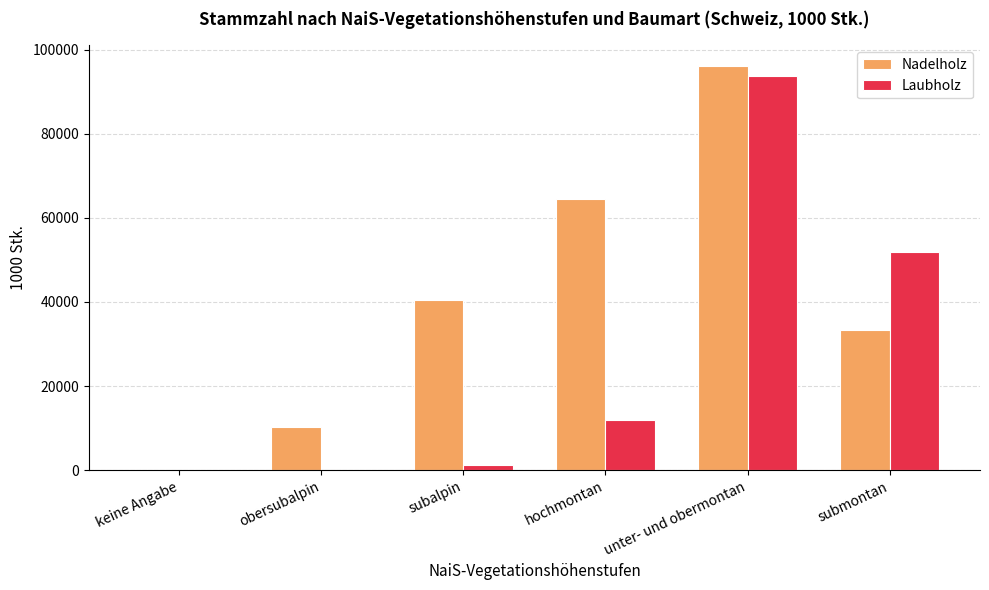

Which category has the highest value in the Nadelholz series?

unter- und obermontan